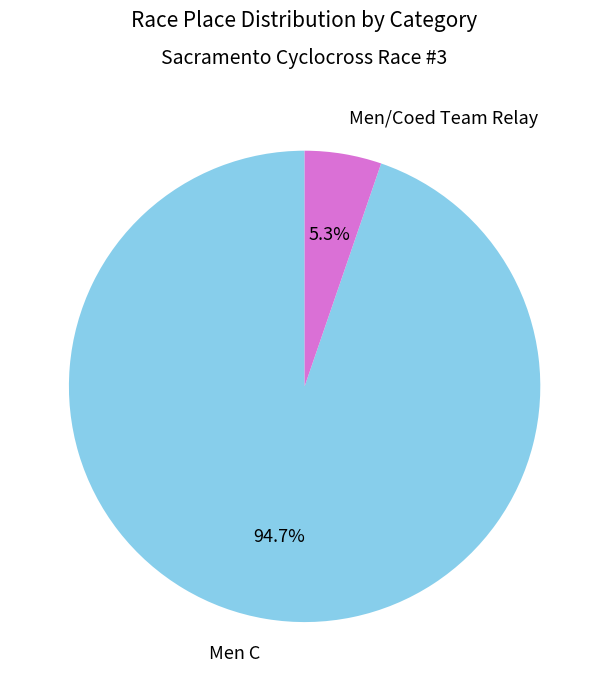

To the nearest percent, what is the combined percentage of Men C and Men/Coed Team Relay?

100%